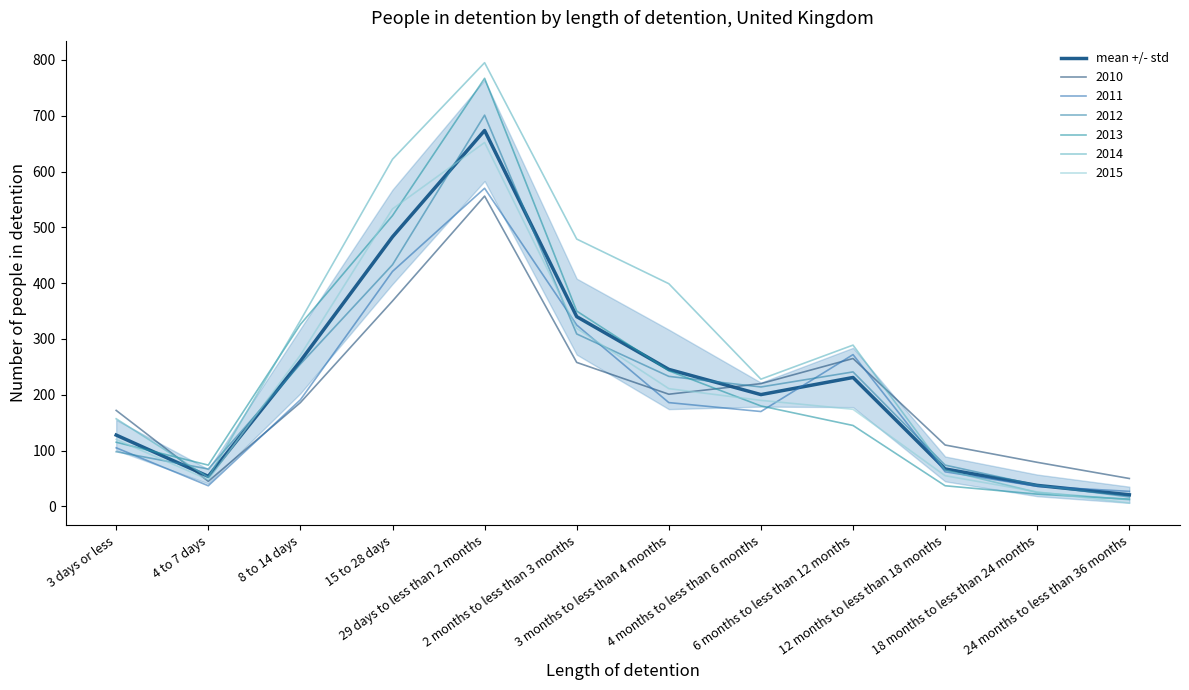

What is the change in value from 4 to 7 days to 18 months to less than 24 months?

-16.2